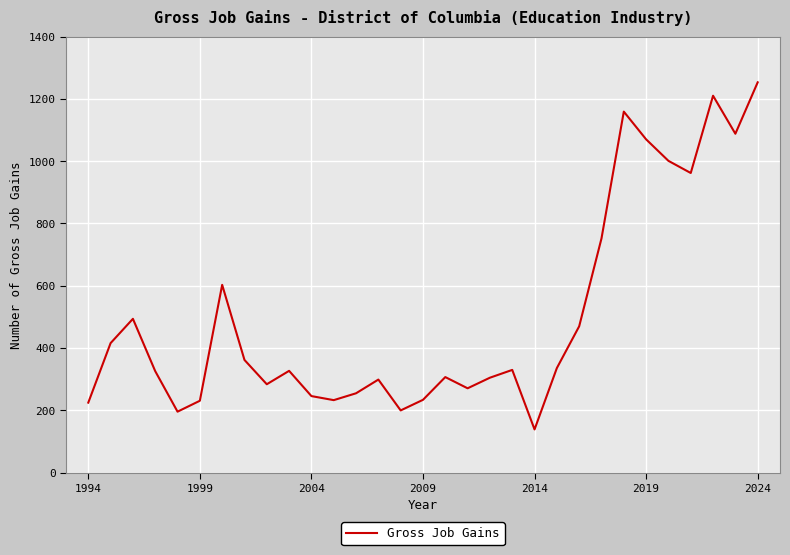

What is the maximum value shown in the chart?

1253